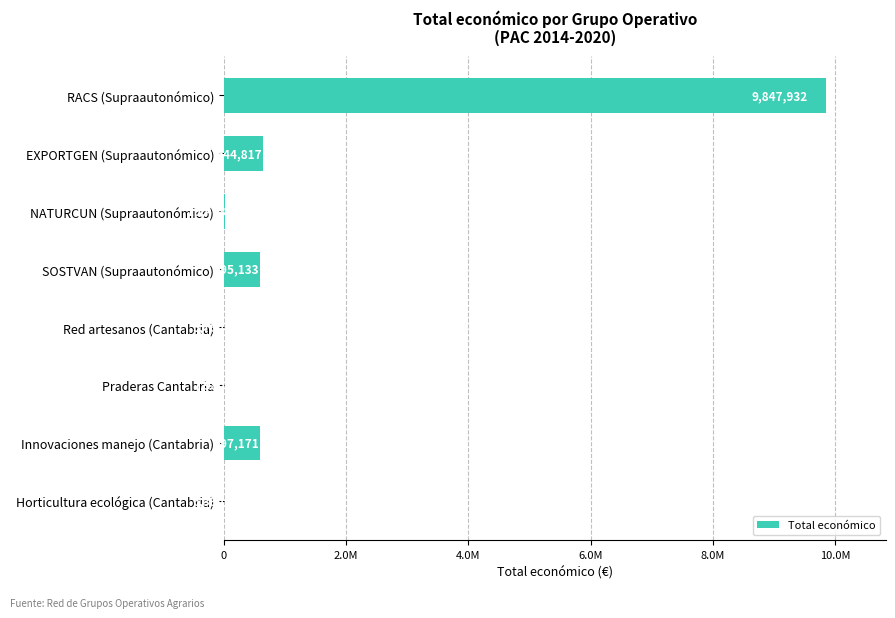

What is the difference between the second highest and minimum values?

639057